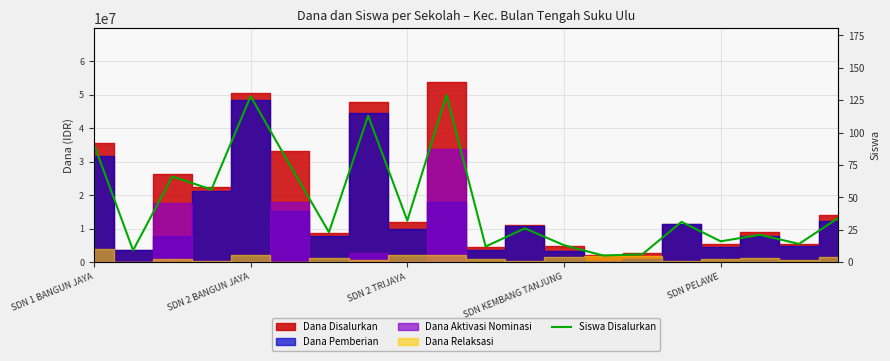

What is the average value?

45